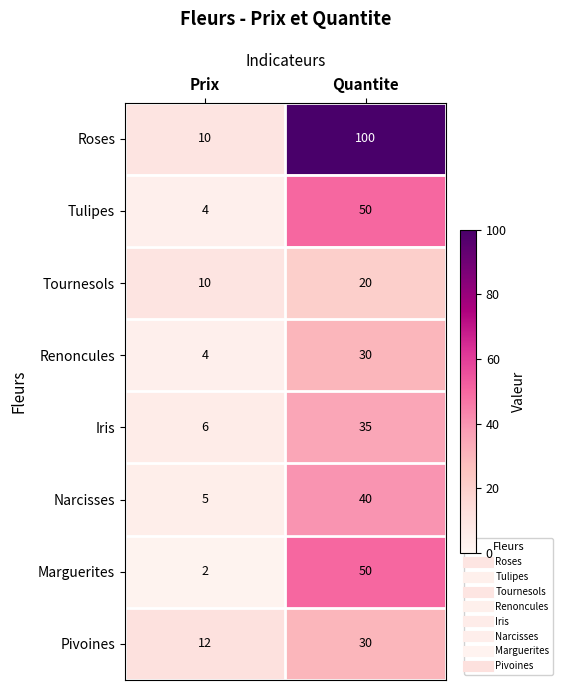

Reading left to right, extract all data points from this chart.

Roses: 10	100
Tulipes: 4	50
Tournesols: 10	20
Renoncules: 4	30
Iris: 6	35
Narcisses: 5	40
Marguerites: 2	50
Pivoines: 12	30